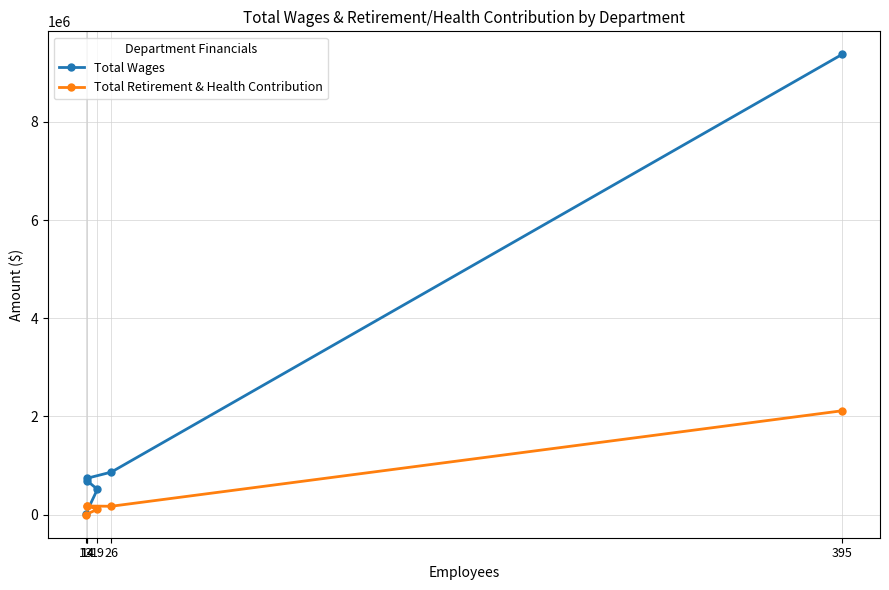

True or false: Total Retirement & Health Contribution and Total Wages cross at least once.

False